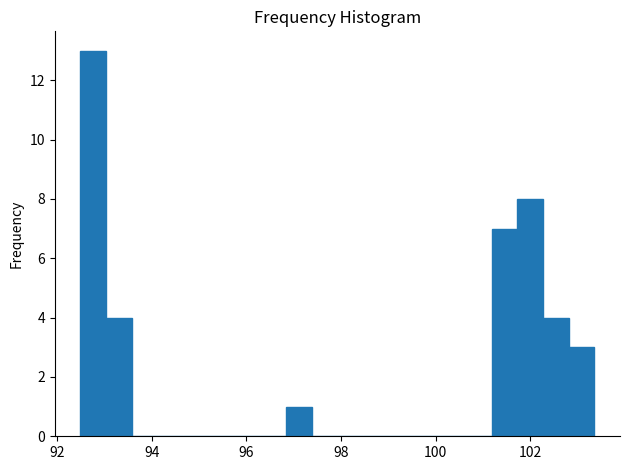

Around what value on the x-axis is the tallest bar? Give the approximate position of its centre, as read against the axis.

92.8